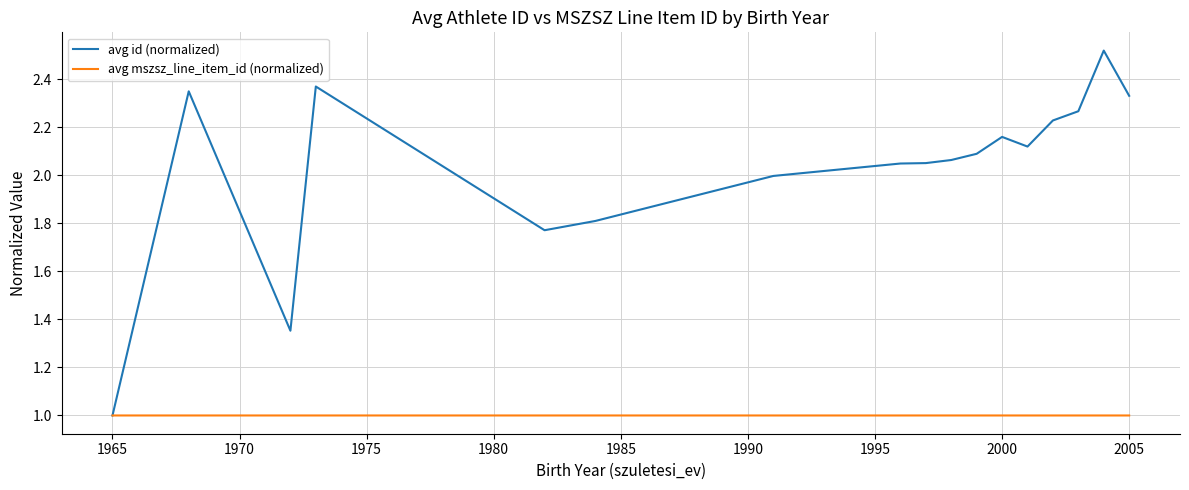

Count the number of data series in this chart.

2